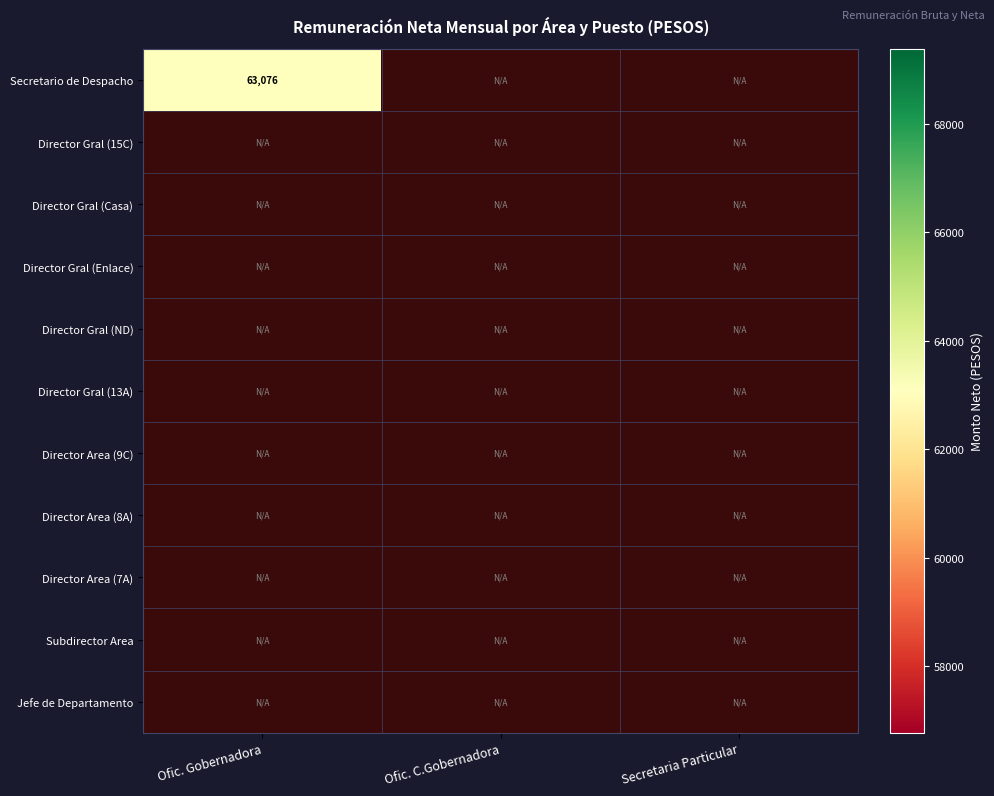

The value of Oficina de la Gobernadora at Director (A) Area (7A) is 24958.6. True or false?

False